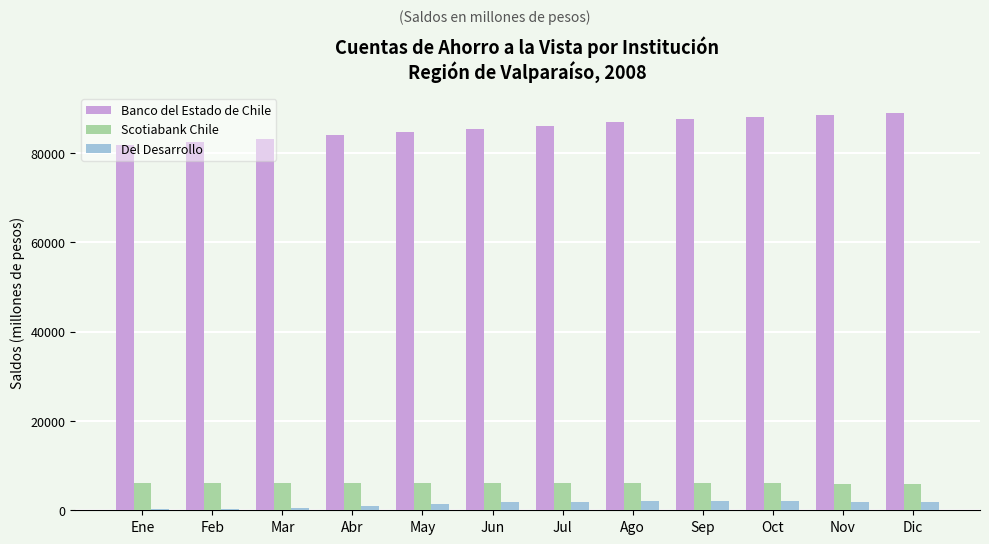

The value of Scotiabank Chile at Ene is 6014. True or false?

True